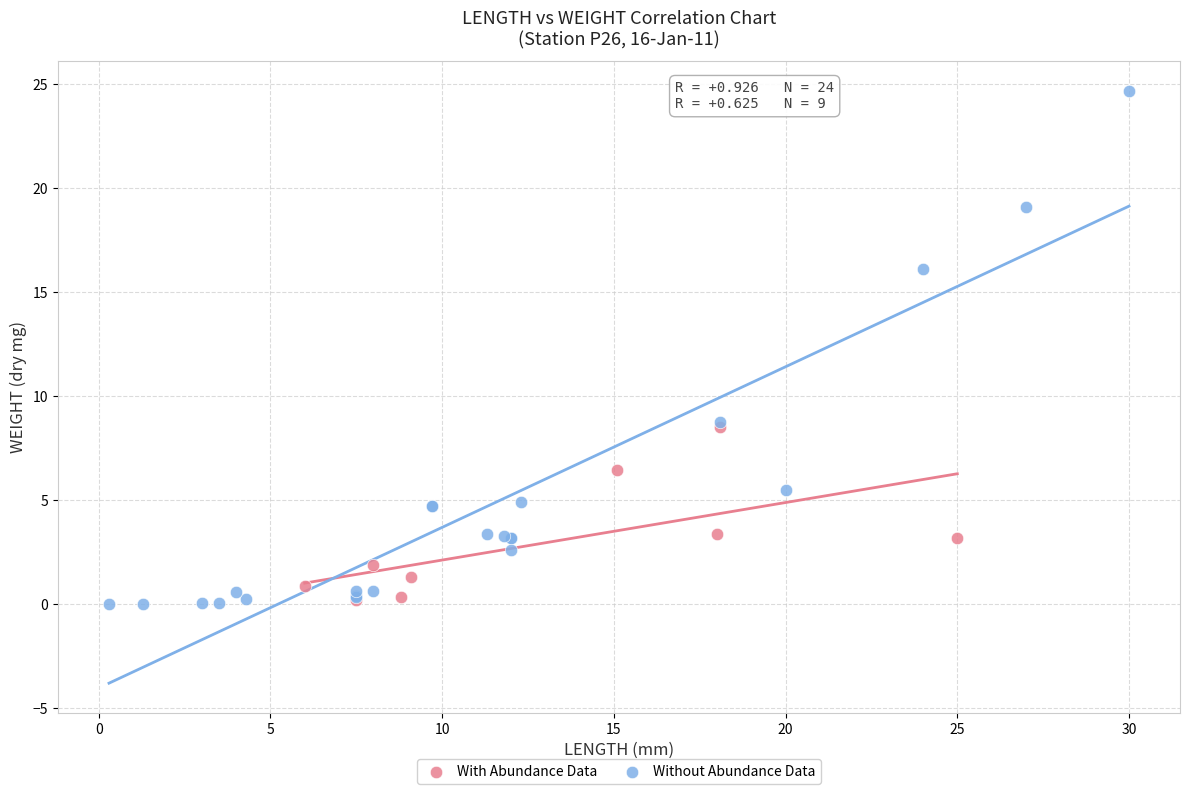

Which series has the widest spread of Y values?

Without Abundance Data